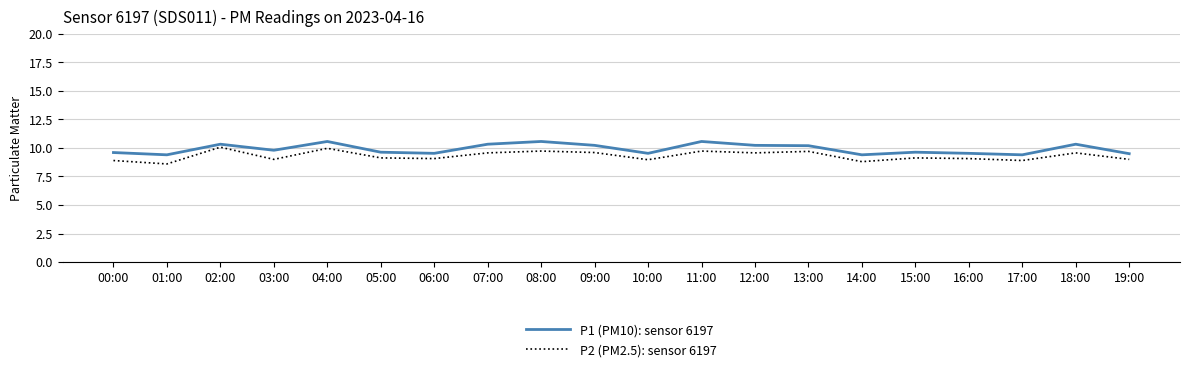

True or false: P1 (PM10): sensor 6197 and P2 (PM2.5): sensor 6197 intersect in this chart.

False